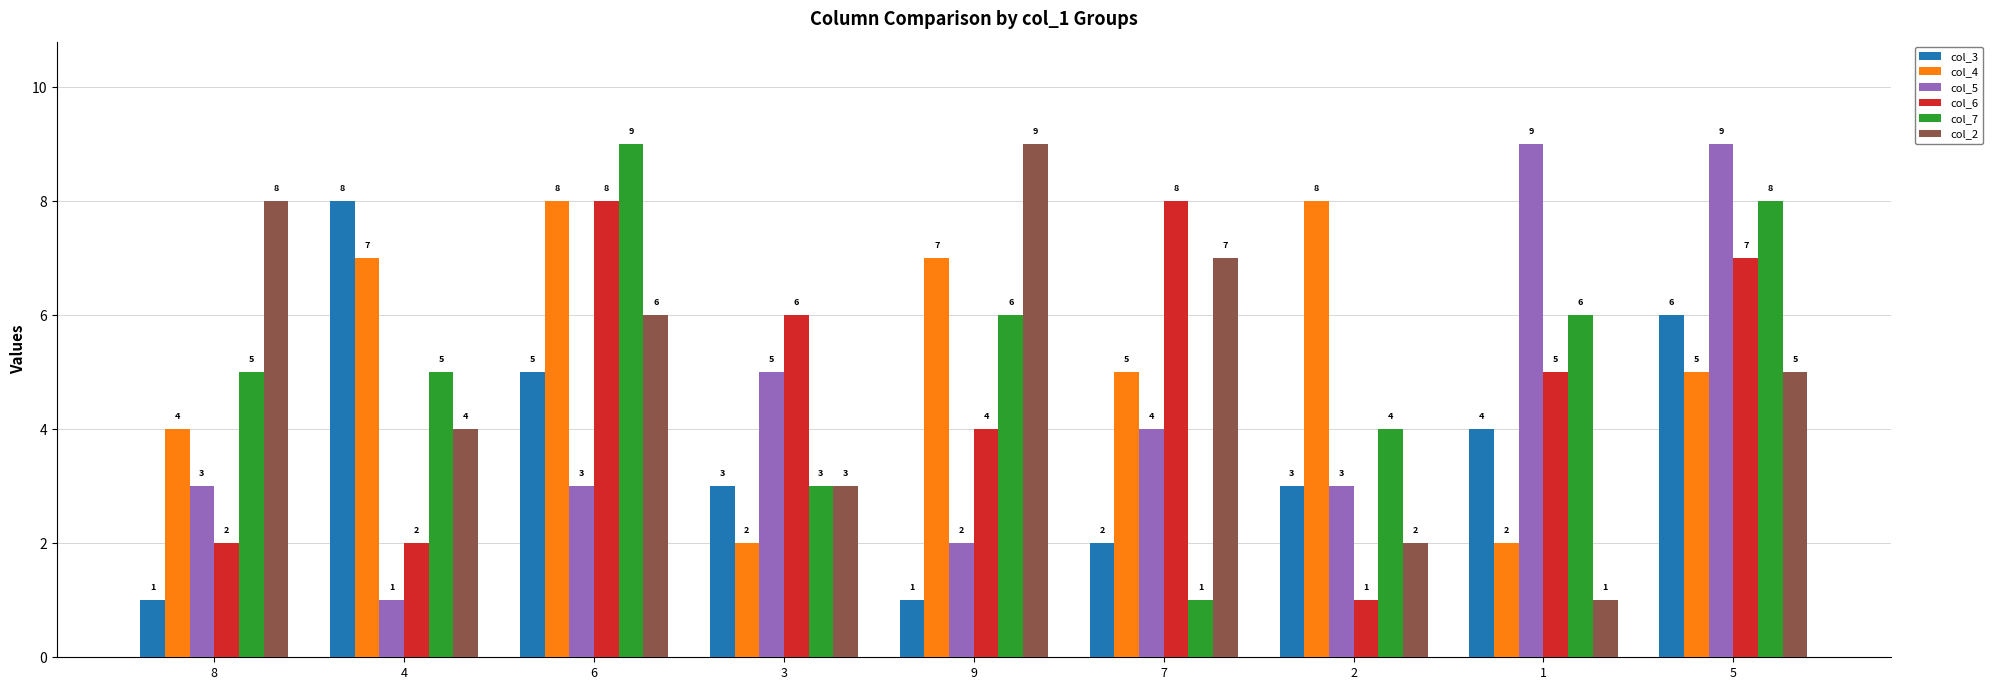

What position from the right is 7?

4